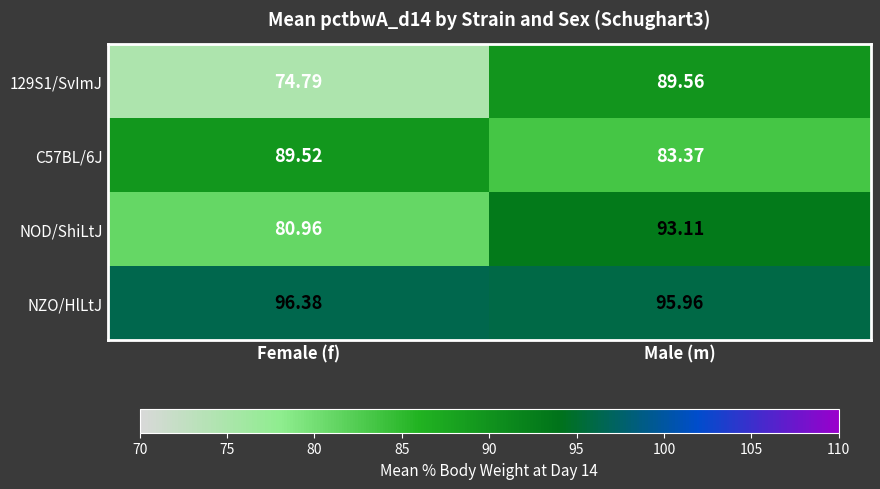

At which label is NOD/ShiLtJ closest to 87?

Female (f)